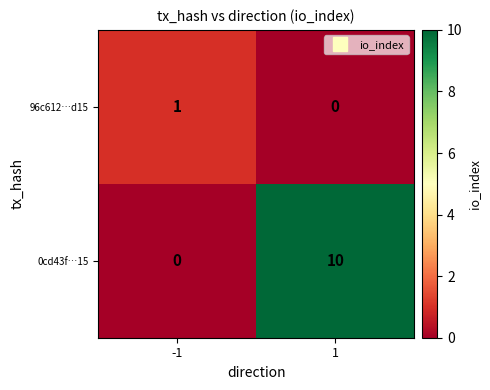

What is the greatest value displayed?

10